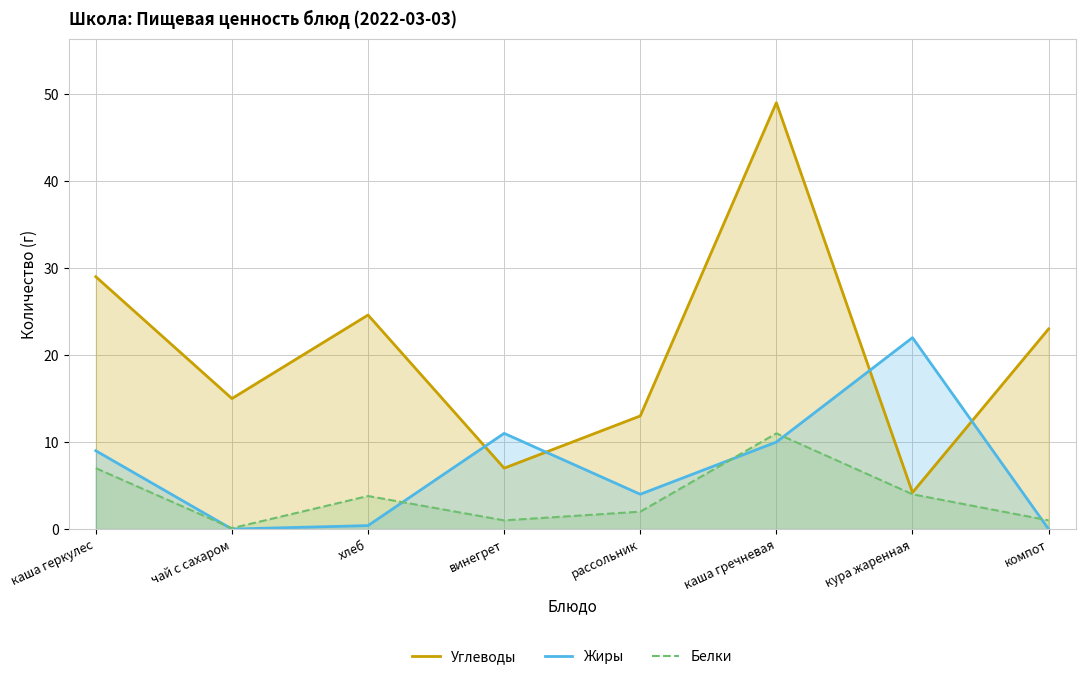

How many interior local peaks does the Жиры series have?

2